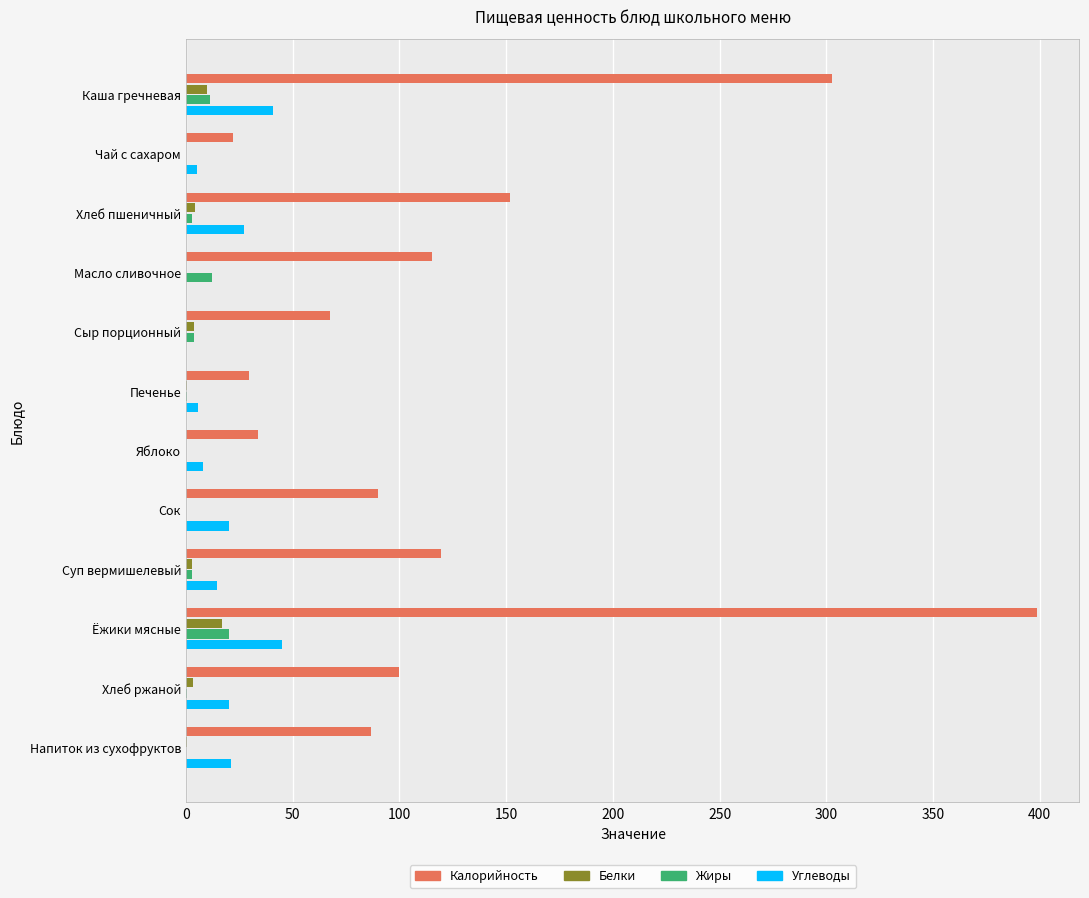

Between Каша гречневая and Сыр порционный, which series saw the biggest shift?

Калорийность